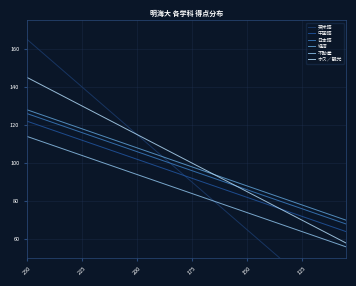

What is the minimum value for 不動産?

56